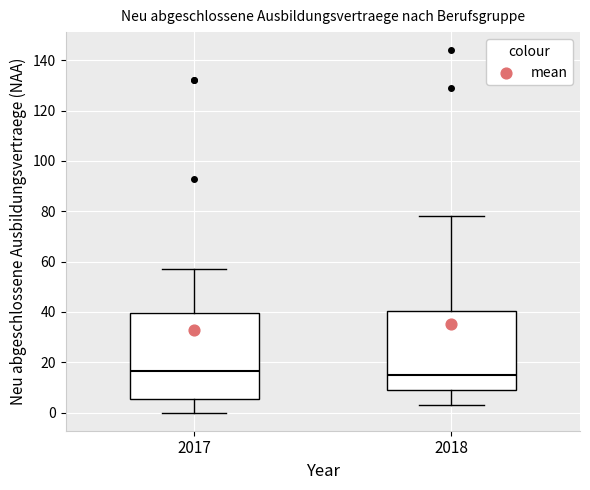

Where is the lower edge of the box at x = 2017 on the y-axis? The values are not printed on the chart, so give them approximately, as read against the axis.

6